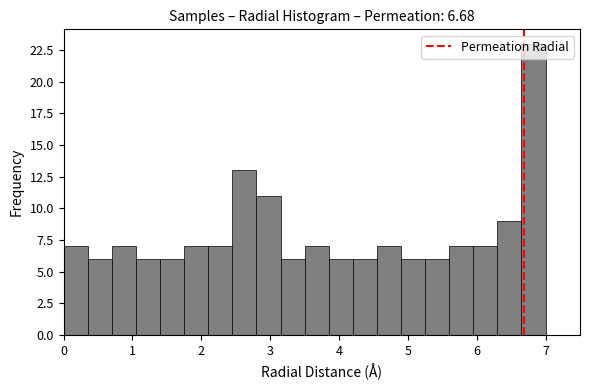

Read against the x-axis, roughly where is the centre of the tallest bar?

6.8